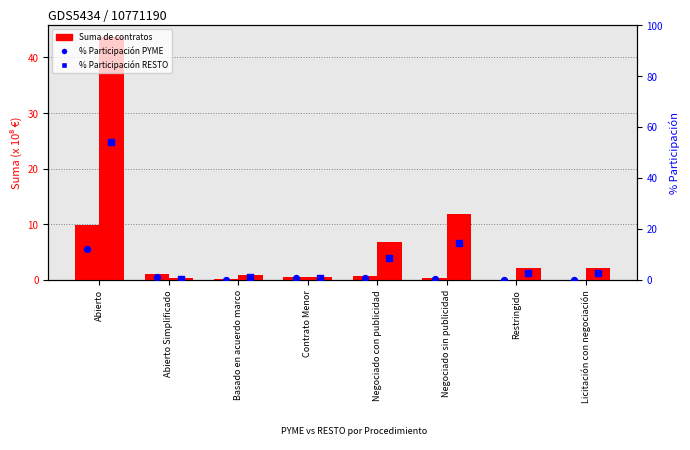

At which category is the sum across all series the highest?

Abierto